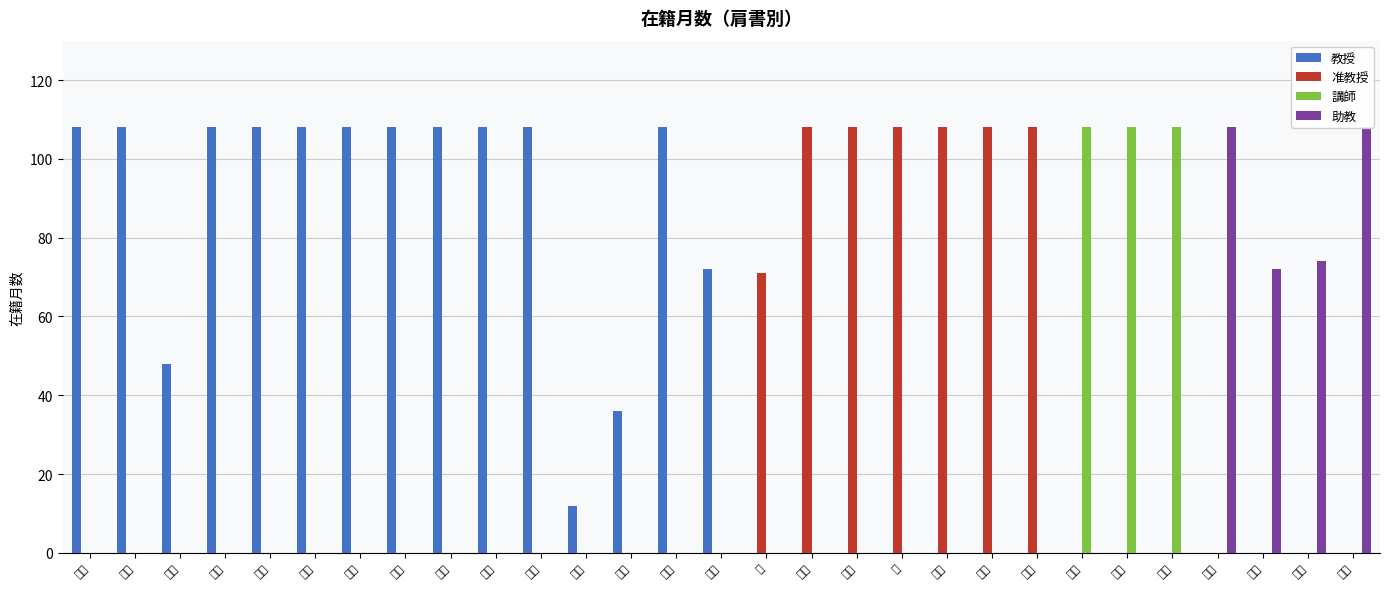

Reading left to right, what are all the values shown in this chart?

教授: 108	108	48	108	108	108	108	108	108	108	108	12	36	108	72	0	0	0	0	0	0	0	0	0	0	0	0	0	0
准教授: 0	0	0	0	0	0	0	0	0	0	0	0	0	0	0	71	108	108	108	108	108	108	0	0	0	0	0	0	0
講師: 0	0	0	0	0	0	0	0	0	0	0	0	0	0	0	0	0	0	0	0	0	0	108	108	108	0	0	0	0
助教: 0	0	0	0	0	0	0	0	0	0	0	0	0	0	0	0	0	0	0	0	0	0	0	0	0	108	72	74	108